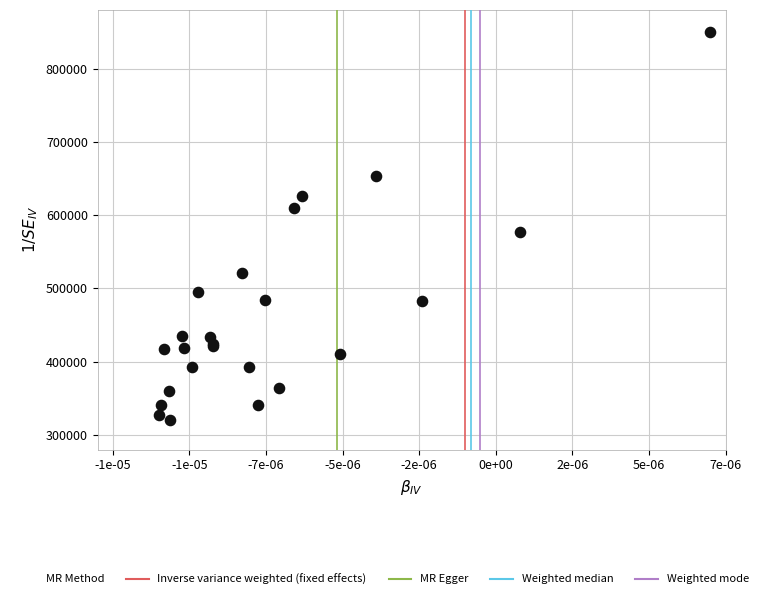

What Y value in the scatter plot is closest to 585000?

577642.2